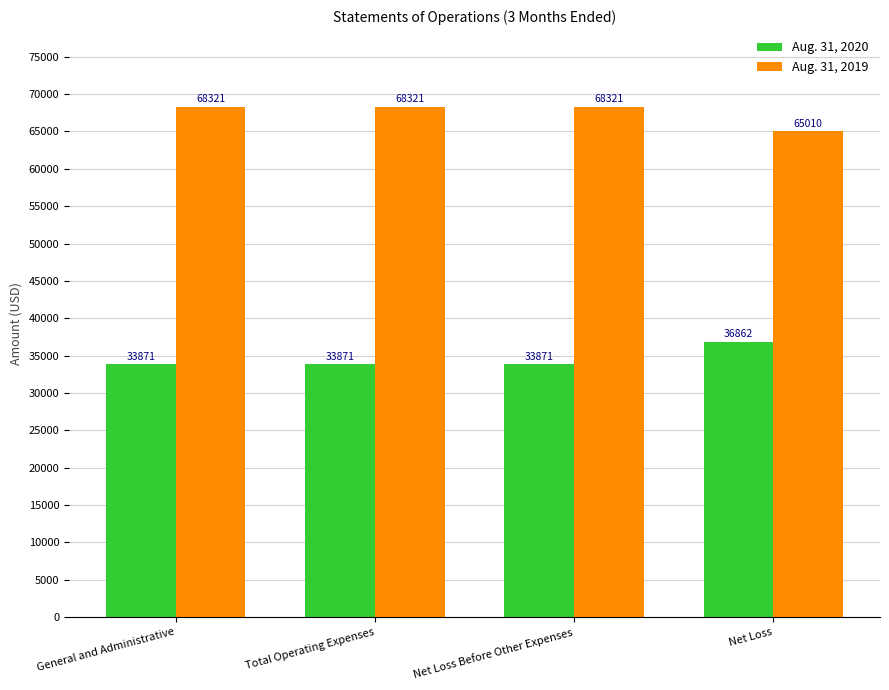

What is the maximum value shown in the chart?

68321